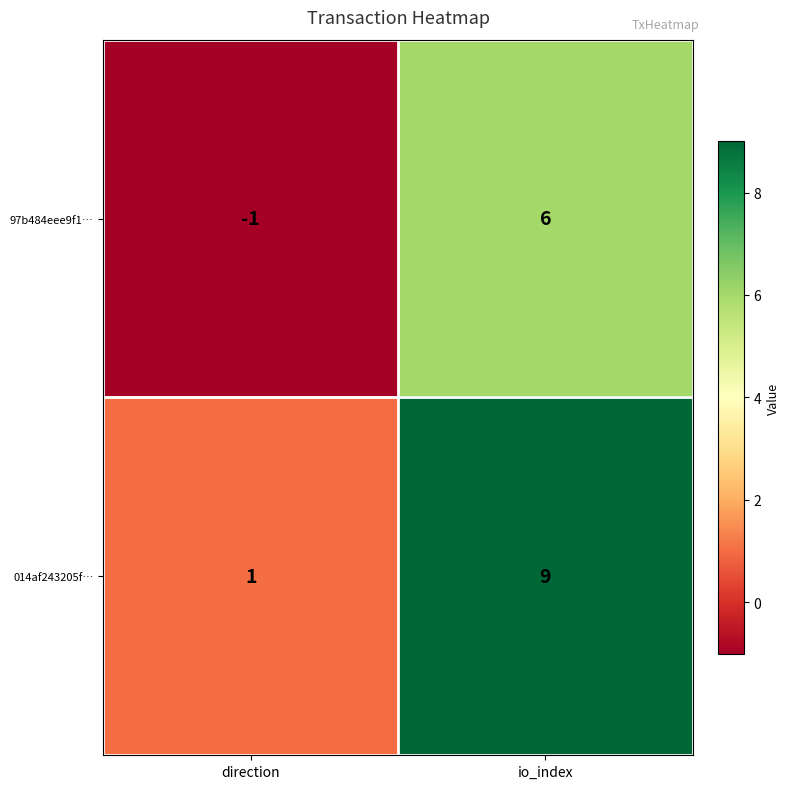

List the series in order of their overall mean, highest first.

014af243205f…, 97b484eee9f1…